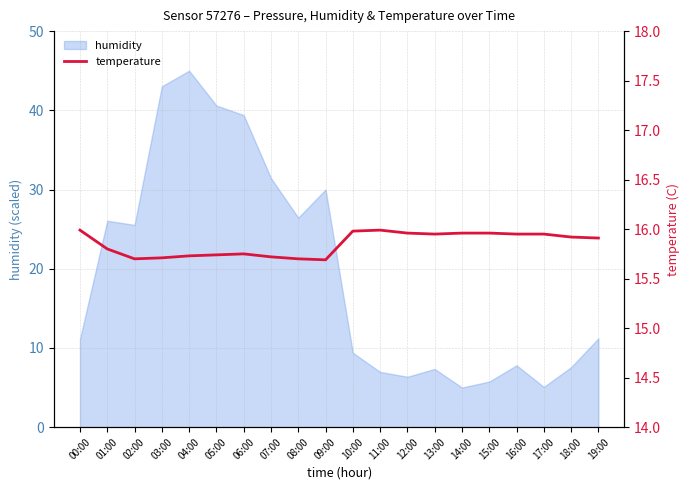

Does the chart display data point markers on the line(s)?

No